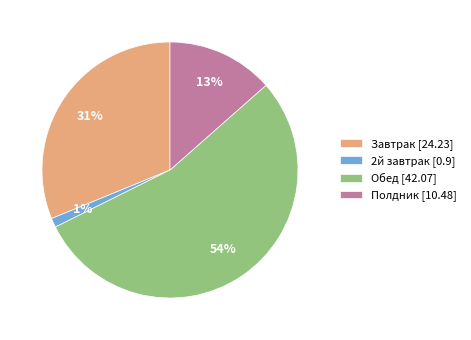

What is the largest slice in the pie chart?

Обед